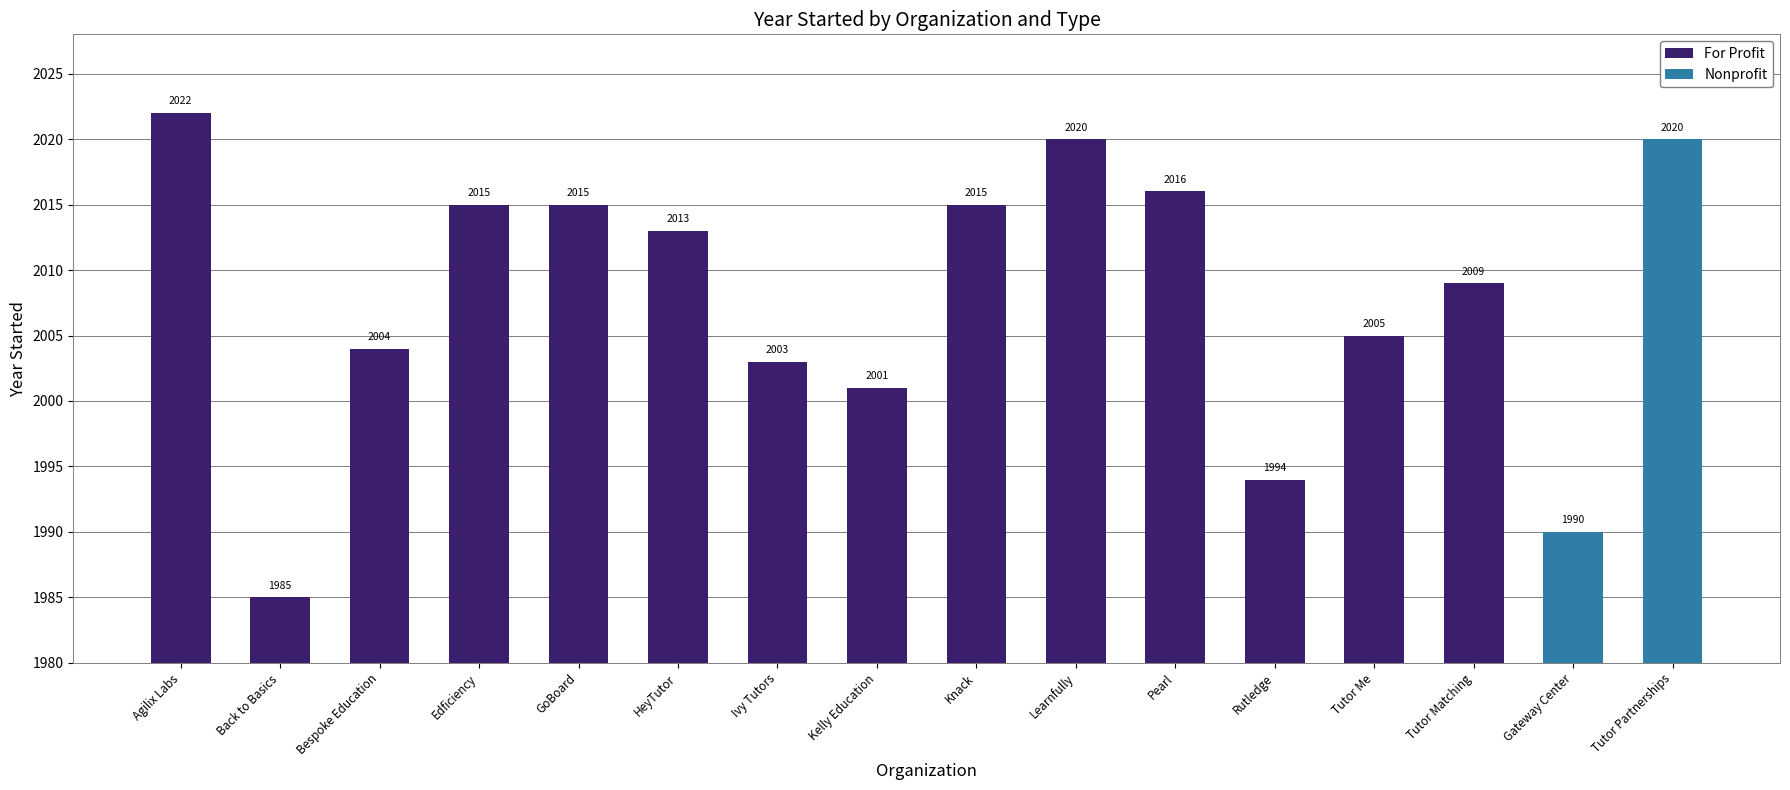

Are the bars grouped side by side (vs. stacked)?

No